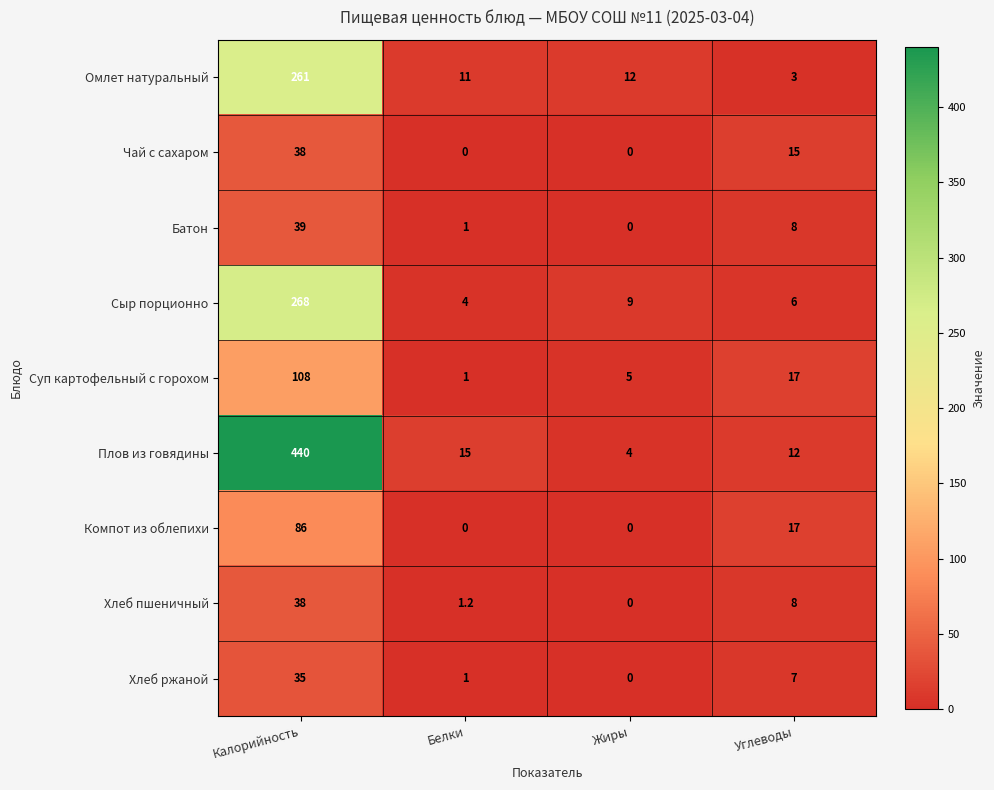

Is it true that Компот из облепихи equals 33.5 at Жиры?

False